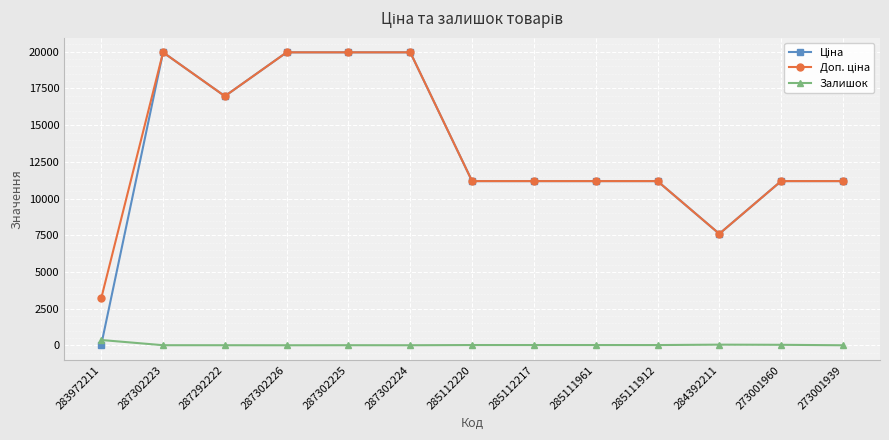

Is this an area chart (filled region under the line)?

No